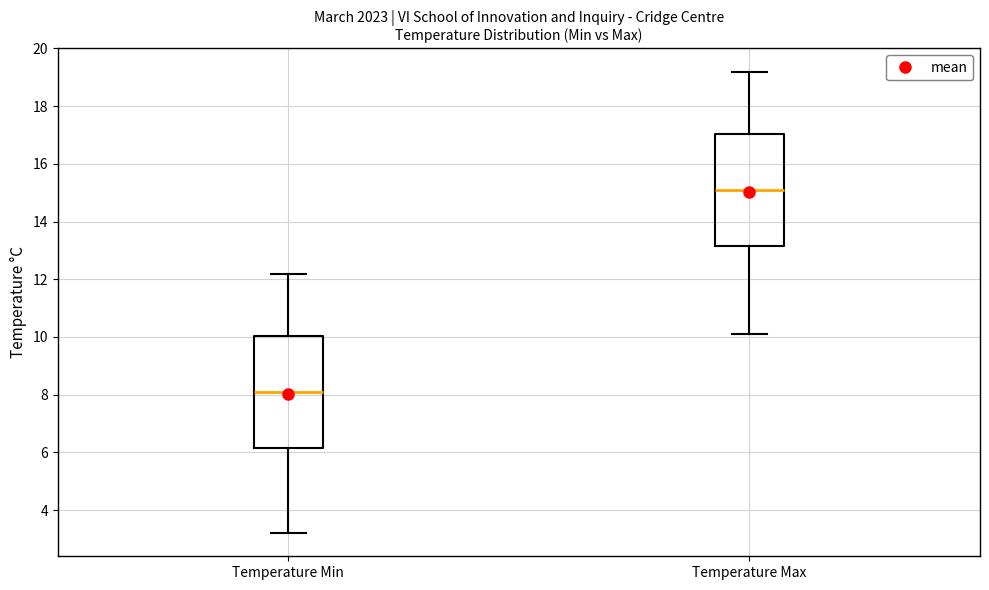

Where does the median line of the box for Temperature Max sit on the y-axis? The values are not printed on the chart, so give them approximately, as read against the axis.

15.2